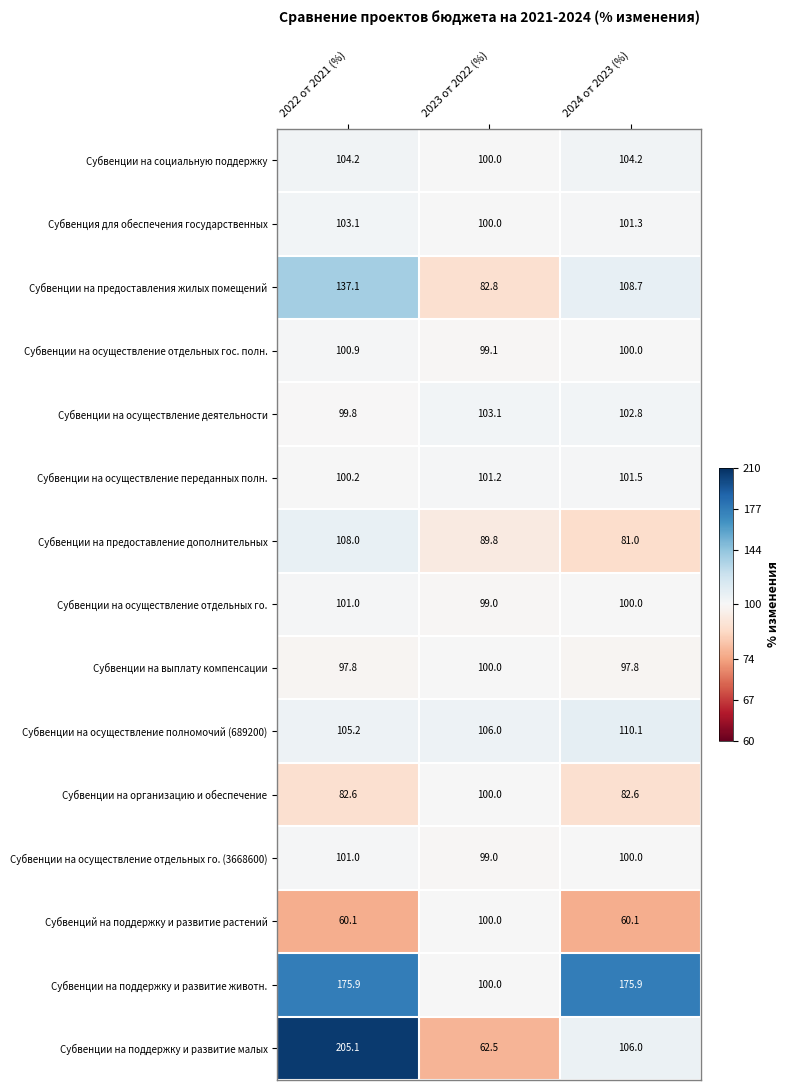

The Субвенции на осуществление переданных полн. series shows 100.2 at 2022 от 2021 (%). True or false?

True